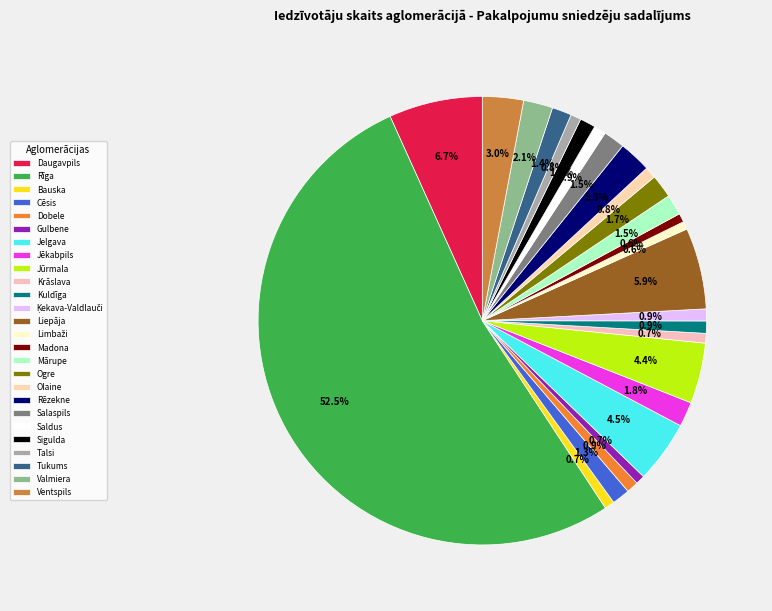

How many segments does this pie chart have?

26